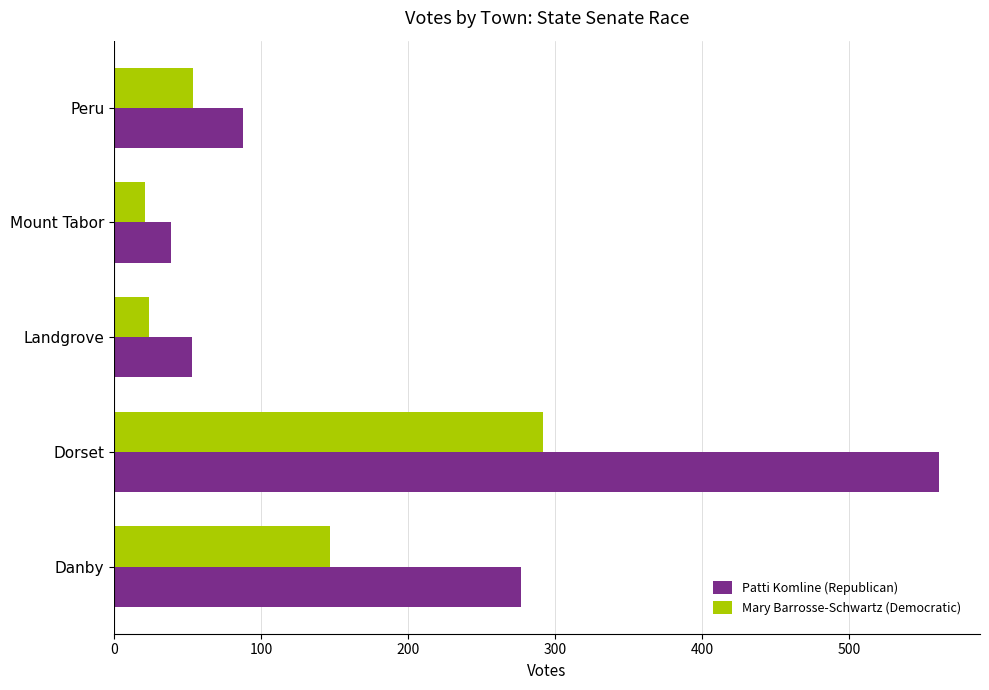

Which series has the largest range (max minus min)?

Patti Komline (Republican)